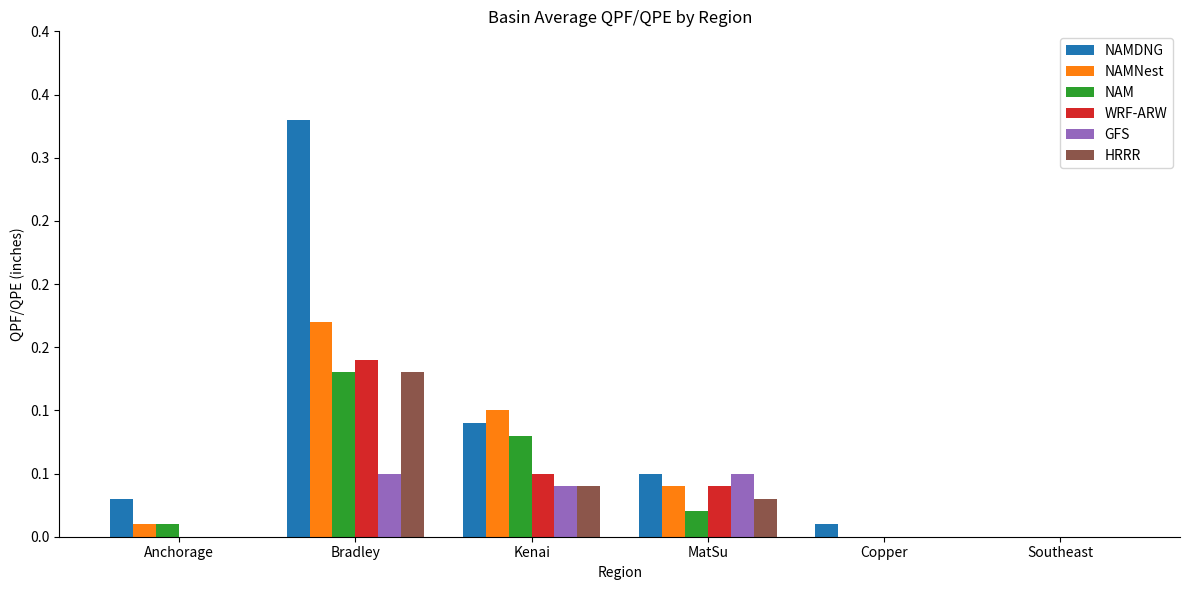

What are all the series names shown in the legend?

NAMDNG, NAMNest, NAM, WRF-ARW, GFS, HRRR